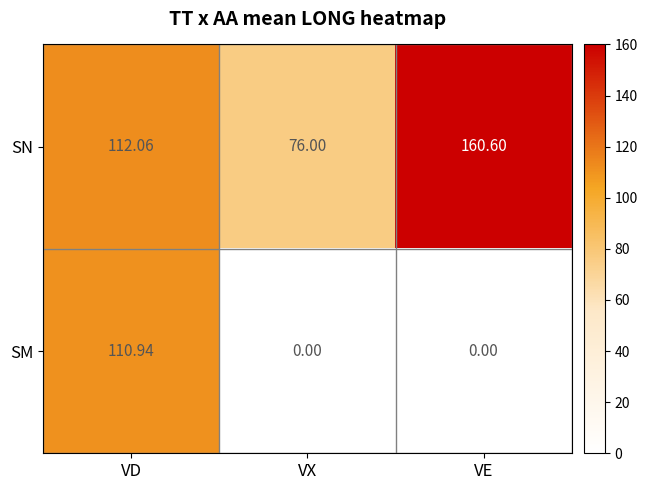

Which category has the highest value in the SN series?

VE